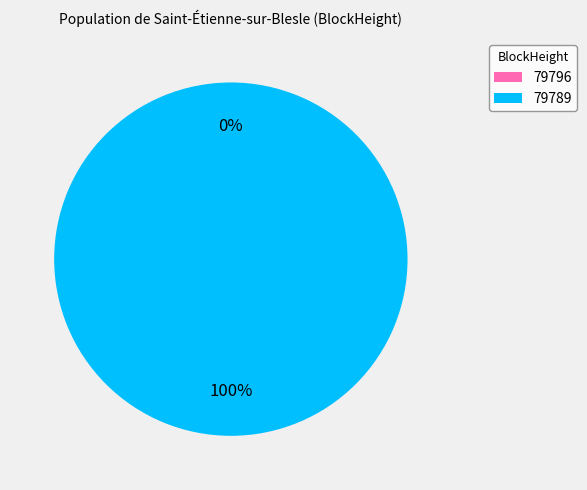

To the nearest percent, what is the difference between the 79789 and 79796 slice percentages?

100%